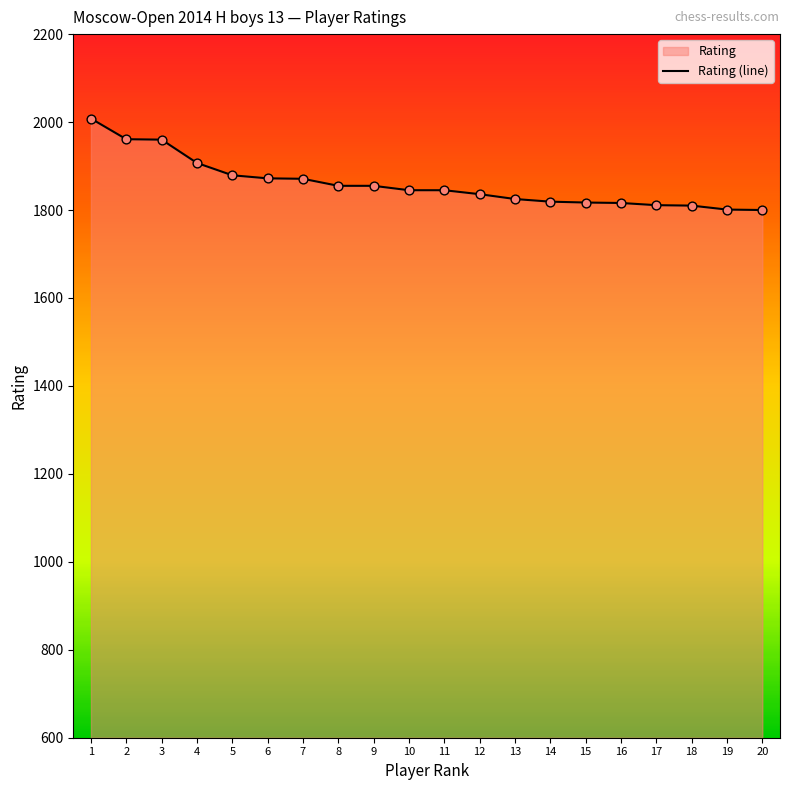

Between 9 and 19, which is larger?

9